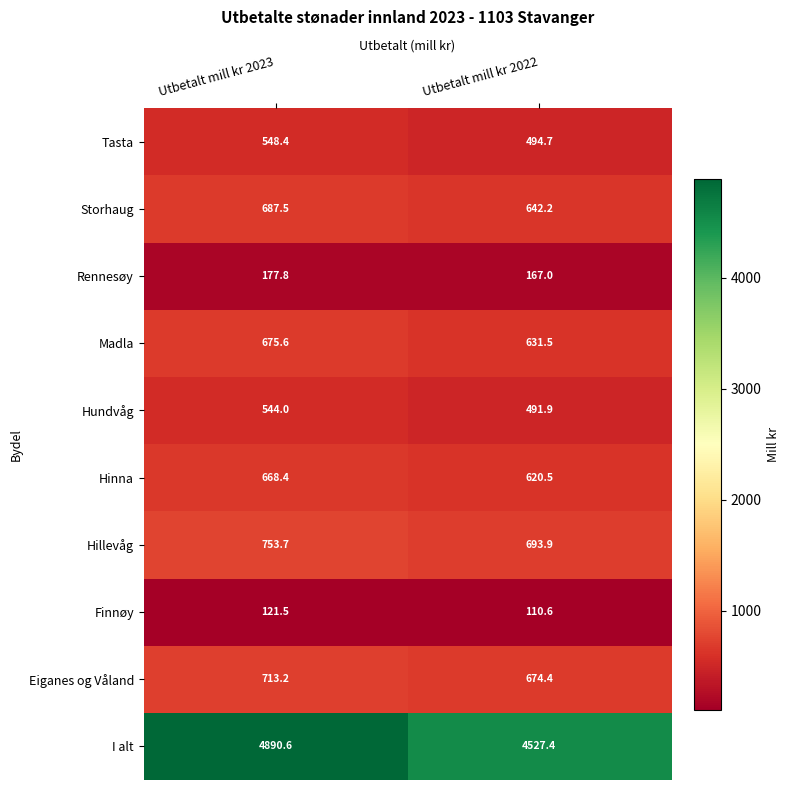

Which series has the widest spread of values?

I alt